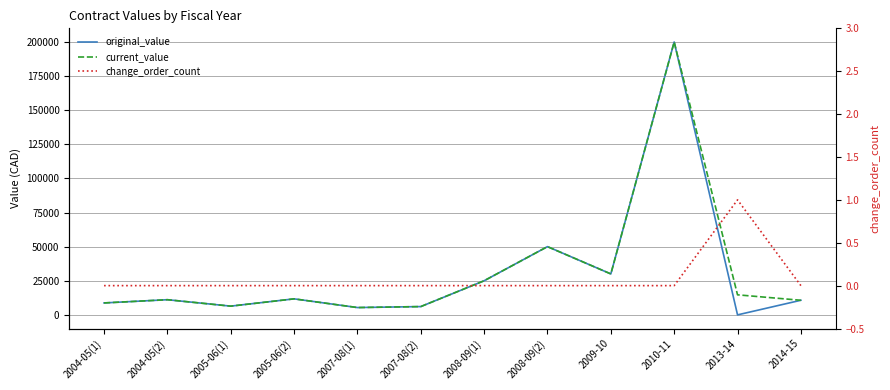

True or false: original_value has a value of 7044.0 at 2007-08(1).

False